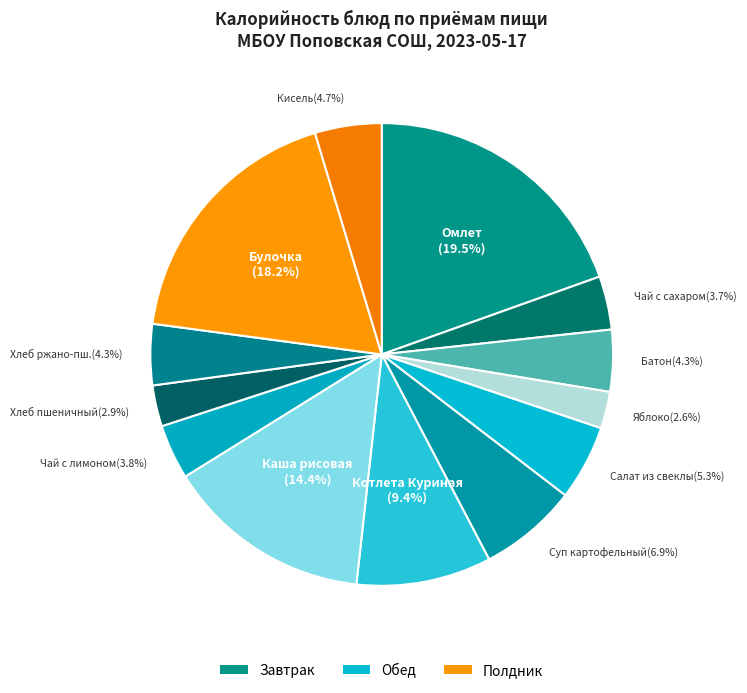

How many slices are in this pie chart?

13